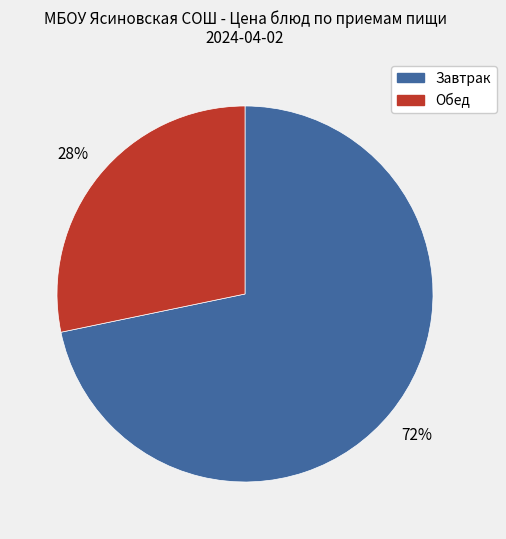

Is there a majority slice in this chart?

Yes